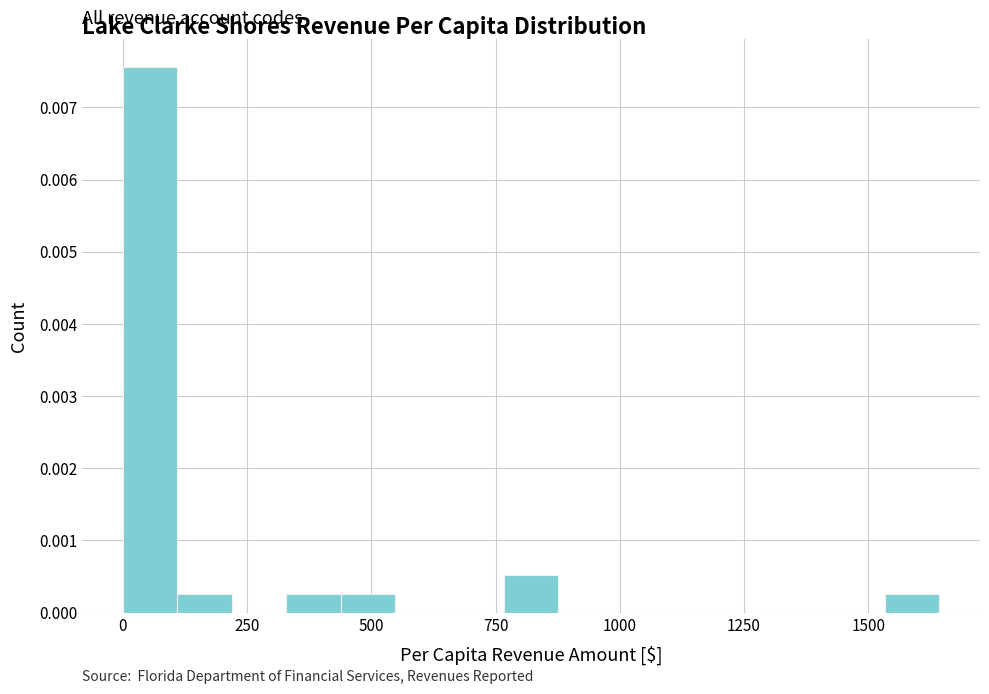

Around what value on the x-axis is the tallest bar? Give the approximate position of its centre, as read against the axis.

50